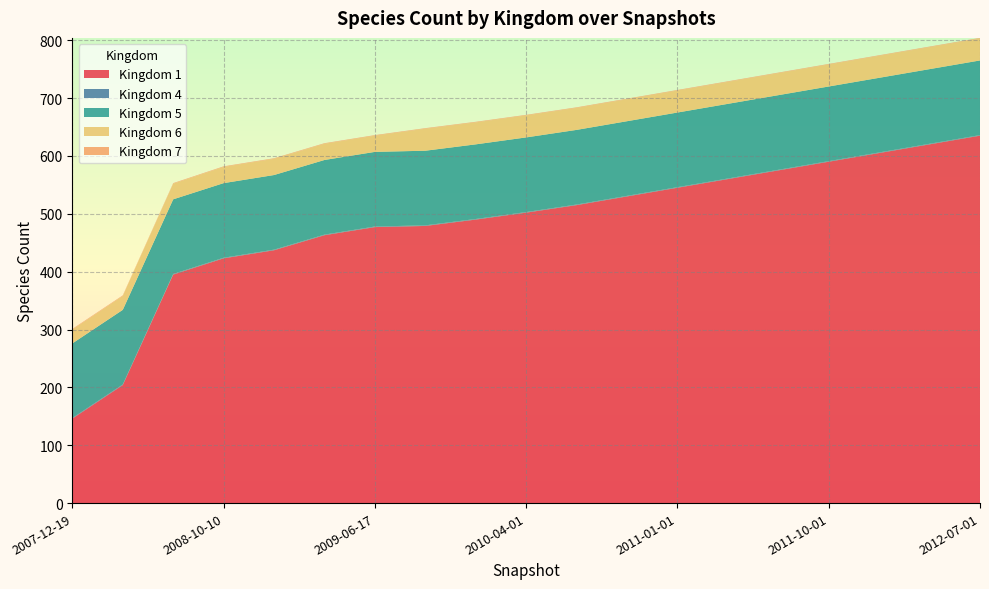

Reading left to right, list all the values displayed in this chart.

1: 2007-12-19=146	2008-04-01=204	2008-06-27=395	2008-10-10=423	2008-12-17=437	2009-04-06=463	2009-06-17=477	2009-09-25=479	2010-01-01=490	2010-04-01=502	2010-07-01=515	2010-10-01=530	2011-01-01=545	2011-04-01=560	2011-07-01=575	2011-10-01=590	2012-01-01=605	2012-04-01=620	2012-07-01=635
4: 2007-12-19=1	2008-04-01=1	2008-06-27=1	2008-10-10=1	2008-12-17=1	2009-04-06=1	2009-06-17=1	2009-09-25=1	2010-01-01=1	2010-04-01=1	2010-07-01=1	2010-10-01=1	2011-01-01=1	2011-04-01=1	2011-07-01=1	2011-10-01=1	2012-01-01=1	2012-04-01=1	2012-07-01=1
5: 2007-12-19=129	2008-04-01=129	2008-06-27=129	2008-10-10=129	2008-12-17=129	2009-04-06=129	2009-06-17=129	2009-09-25=129	2010-01-01=129	2010-04-01=129	2010-07-01=129	2010-10-01=129	2011-01-01=129	2011-04-01=129	2011-07-01=129	2011-10-01=129	2012-01-01=129	2012-04-01=129	2012-07-01=129
6: 2007-12-19=24	2008-04-01=24	2008-06-27=27	2008-10-10=28	2008-12-17=28	2009-04-06=28	2009-06-17=28	2009-09-25=38	2010-01-01=38	2010-04-01=38	2010-07-01=38	2010-10-01=38	2011-01-01=38	2011-04-01=38	2011-07-01=38	2011-10-01=38	2012-01-01=38	2012-04-01=38	2012-07-01=38
7: 2007-12-19=1	2008-04-01=1	2008-06-27=1	2008-10-10=1	2008-12-17=1	2009-04-06=1	2009-06-17=1	2009-09-25=1	2010-01-01=1	2010-04-01=1	2010-07-01=1	2010-10-01=1	2011-01-01=1	2011-04-01=1	2011-07-01=1	2011-10-01=1	2012-01-01=1	2012-04-01=1	2012-07-01=1